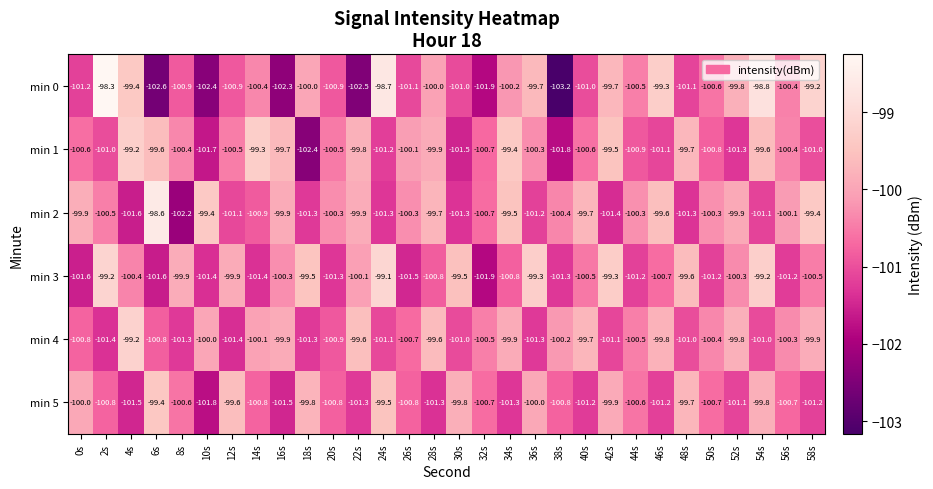

Which label corresponds to the largest value in the chart?

2s